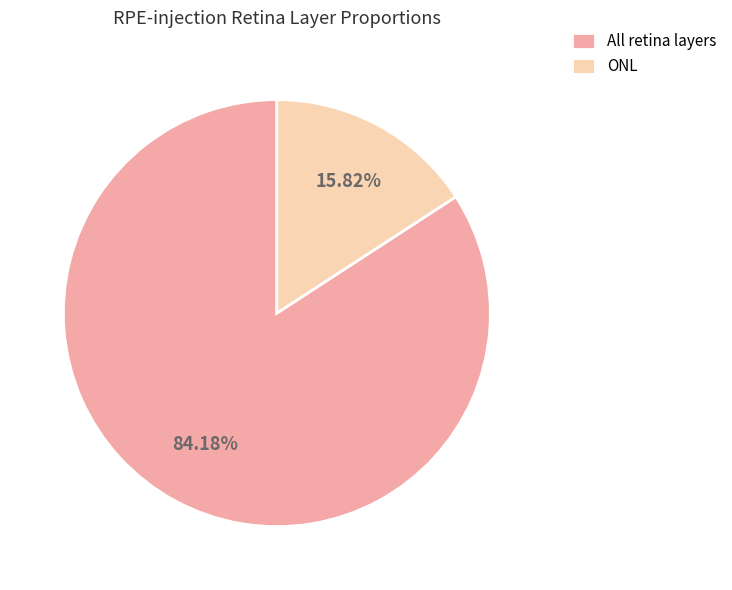

Which category has the biggest portion of the pie?

All retina layers